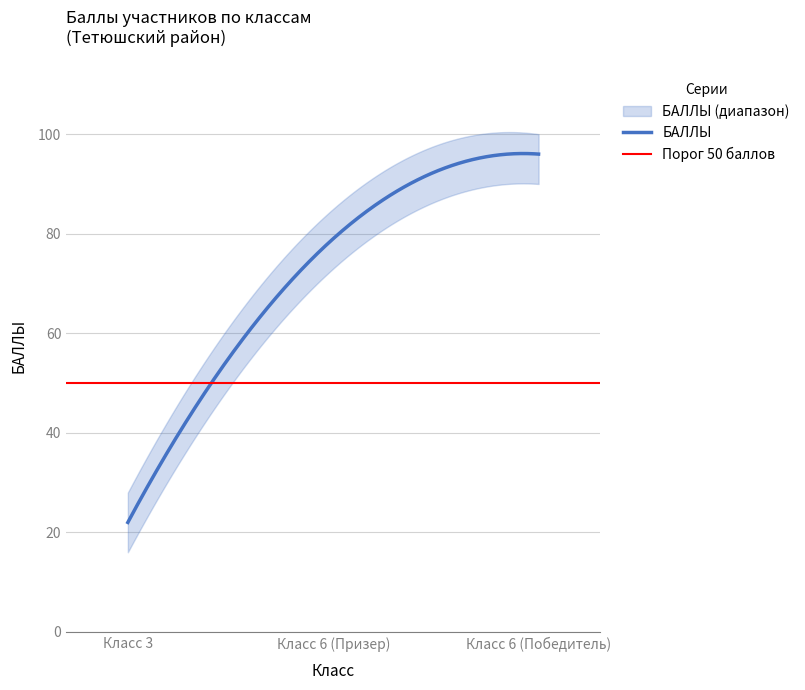

Reading left to right, extract all data points from this chart.

3=22	6=79	6=96